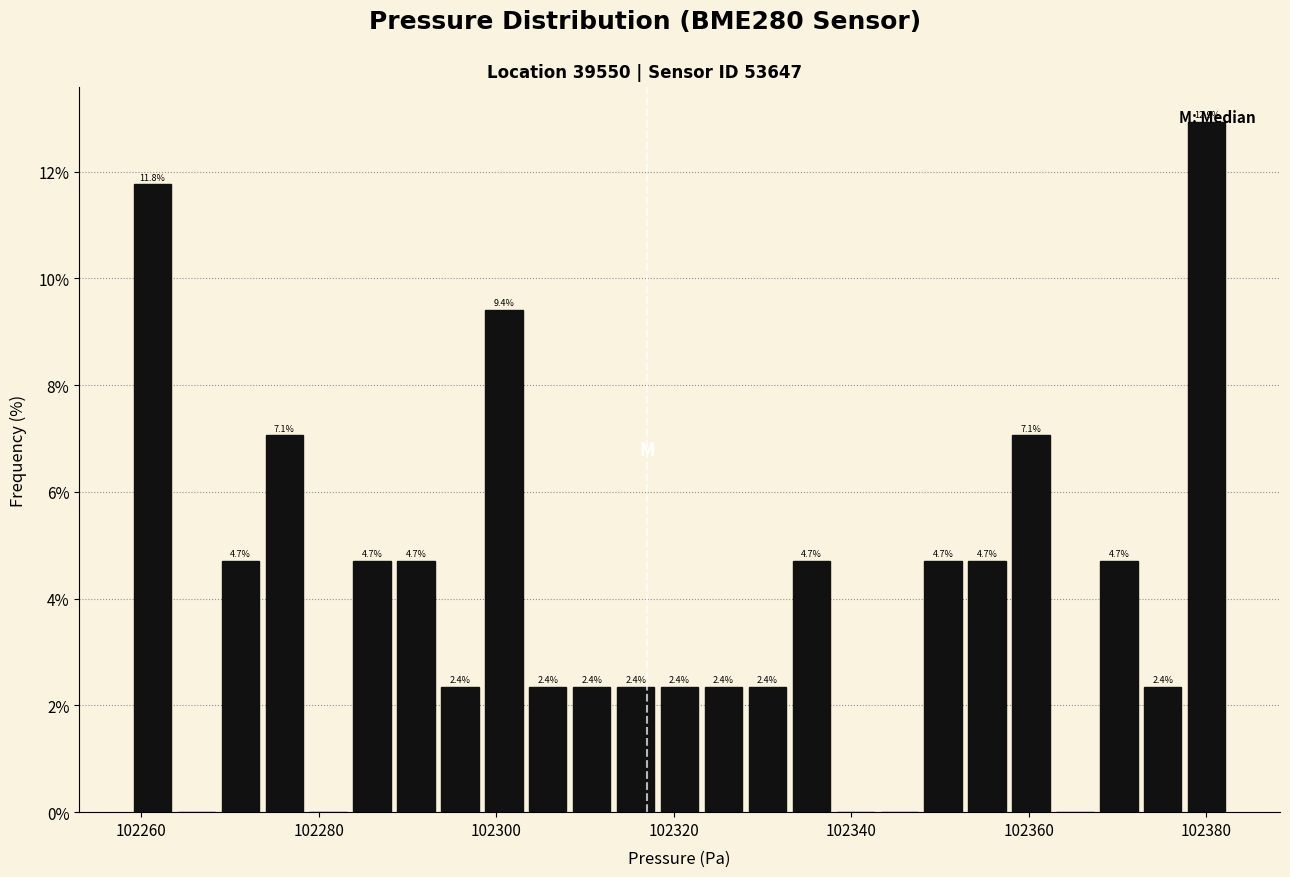

Around what value on the x-axis is the tallest bar? Give the approximate position of its centre, as read against the axis.

102380